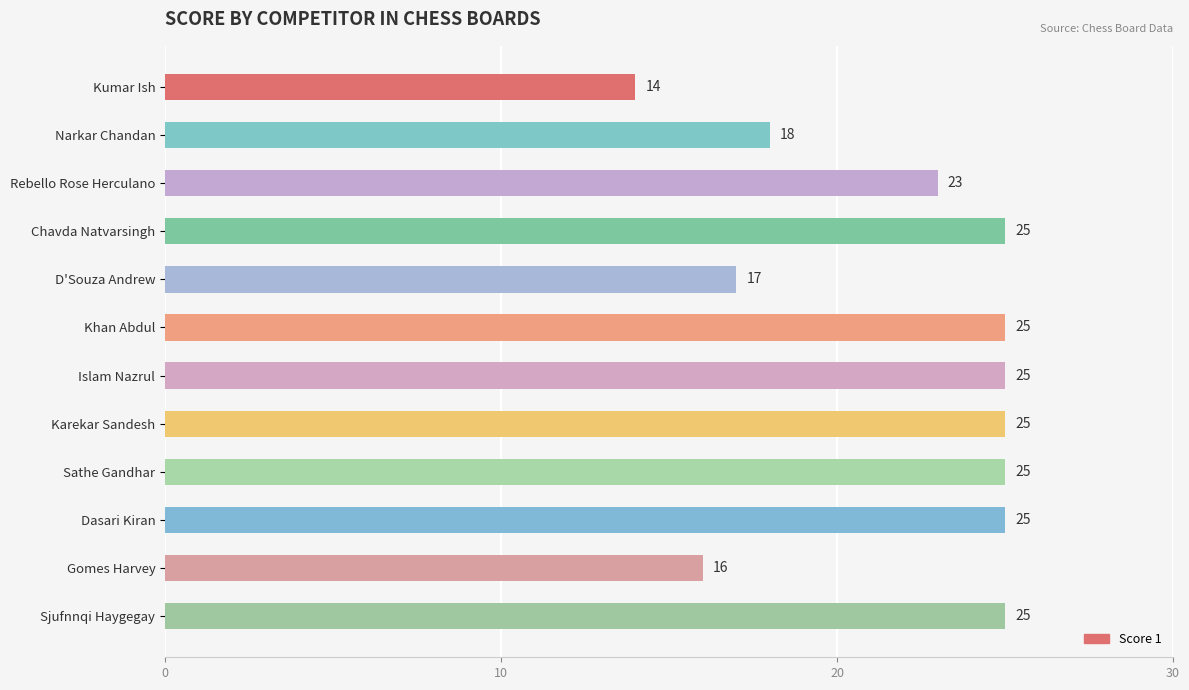

True or false: the data shows 25 at Islam Nazrul.

True